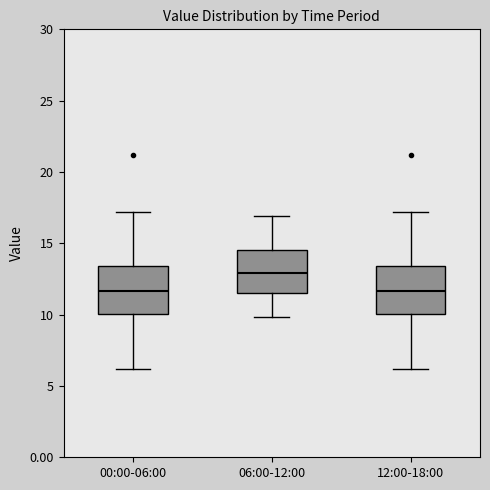

Where does the median line of the box for 00:00-06:00 sit on the y-axis? The values are not printed on the chart, so give them approximately, as read against the axis.

11.5